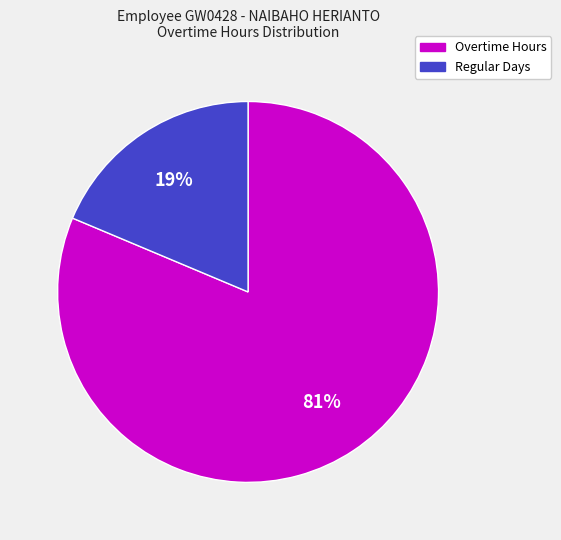

Is there any slice that represents more than half of the pie?

Yes